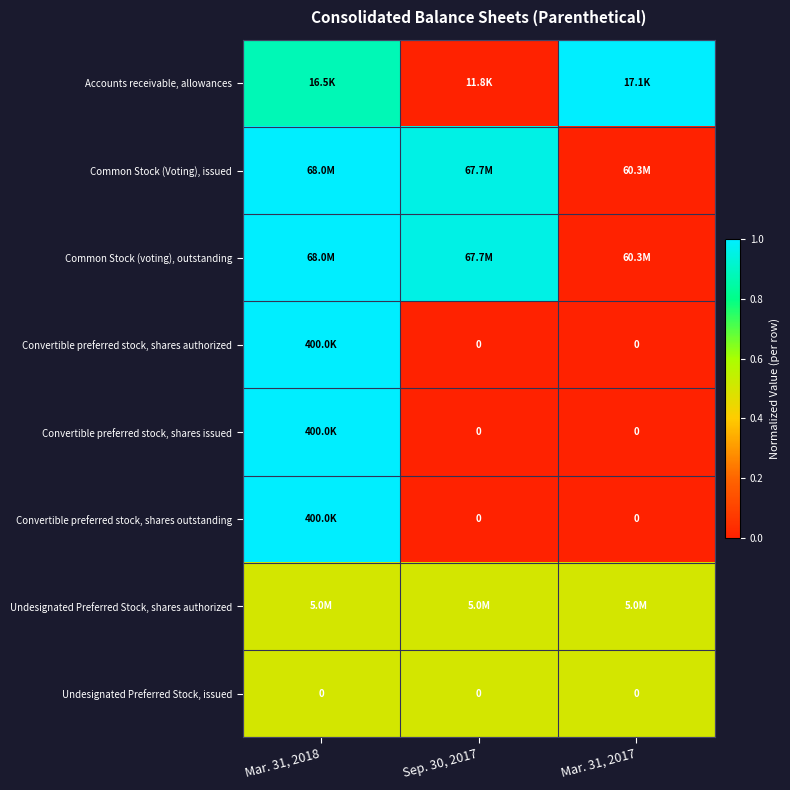

Which series has the largest total across all categories?

Common Stock (Voting), issued